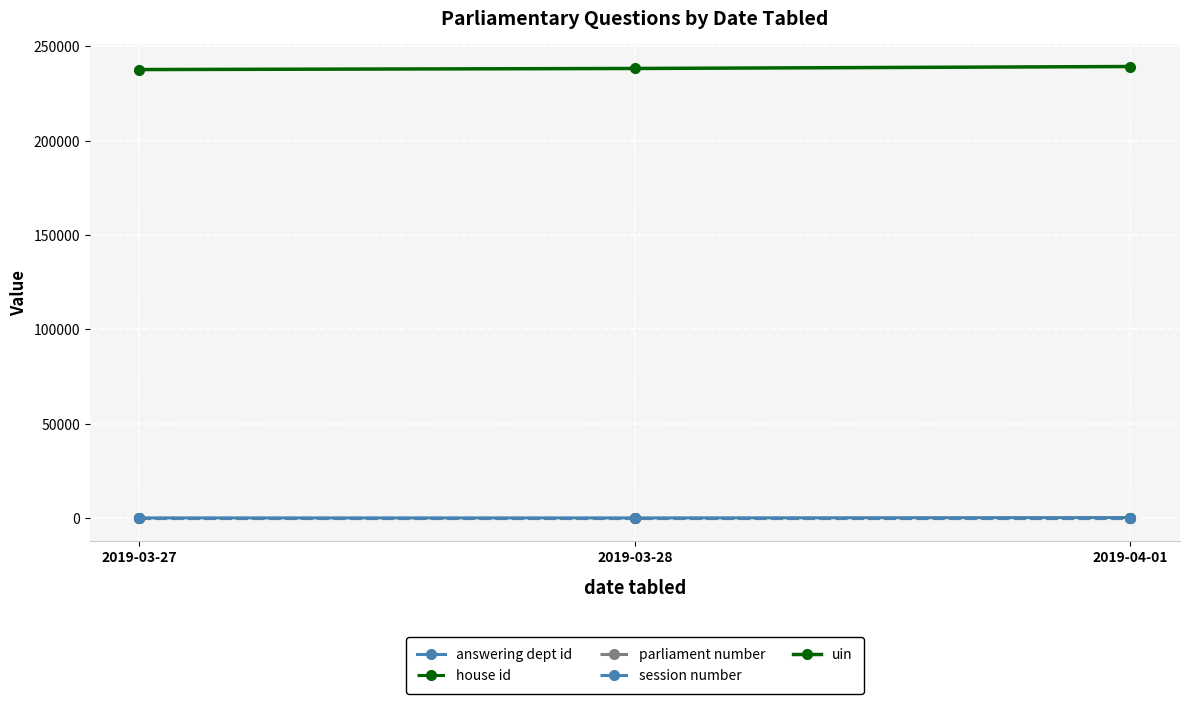

Reading right to left, extract all data points from this chart.

answering dept id: 2019-04-01=202.0	2019-03-28=1.0	2019-03-27=6.6
house id: 2019-04-01=1.0	2019-03-28=1.0	2019-03-27=1.0
parliament number: 2019-04-01=57.0	2019-03-28=57.0	2019-03-27=57.0
session number: 2019-04-01=1.0	2019-03-28=1.0	2019-03-27=1.0
uin: 2019-04-01=239299.3	2019-03-28=238266.0	2019-03-27=237690.8